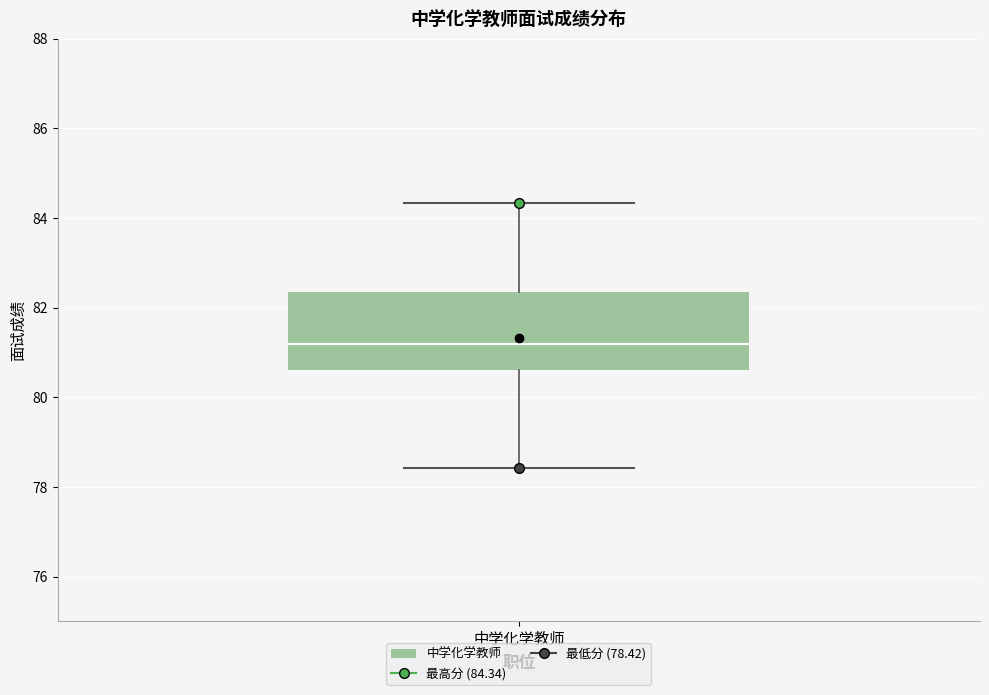

Read this box plot against the y-axis: the position of the median line, the range covered by the box, and the ends of both whiskers. The values are not printed on the chart, so give them approximately, as read against the axis.

median 81.2, box 80.6 to 82.4, whiskers 78.4 to 84.4